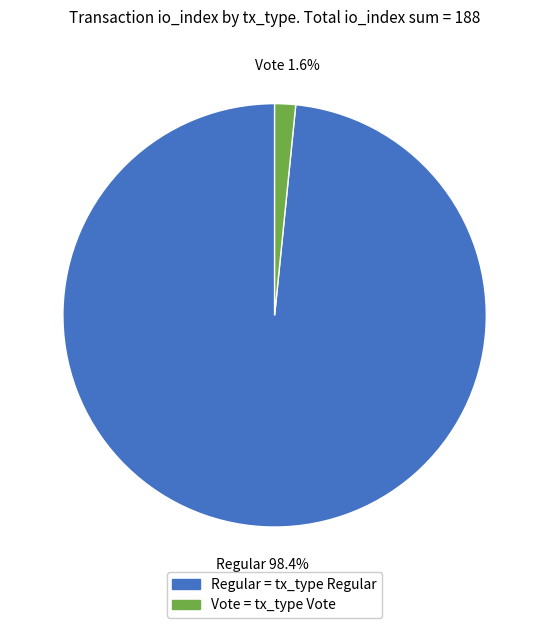

Rank the categories by value from lowest to highest.

Vote = tx_type Vote, Regular = tx_type Regular